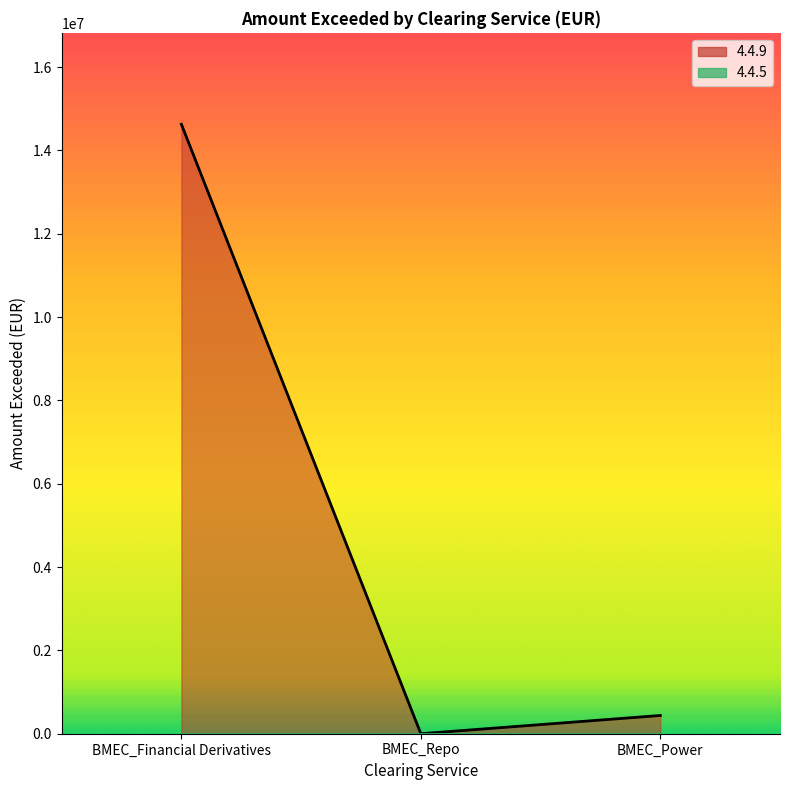

Reading left to right, extract all data points from this chart.

BMEC_Financial Derivatives=14627063.1	BMEC_Repo=0.0	BMEC_Power=437587.4